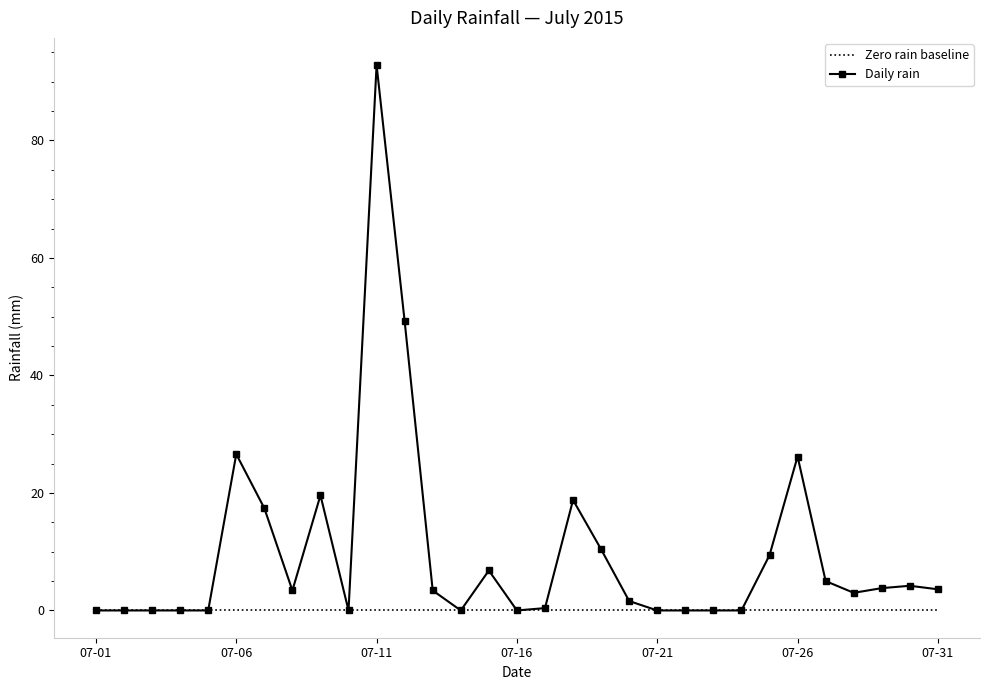

Which series has the largest total across all categories?

Daily rain